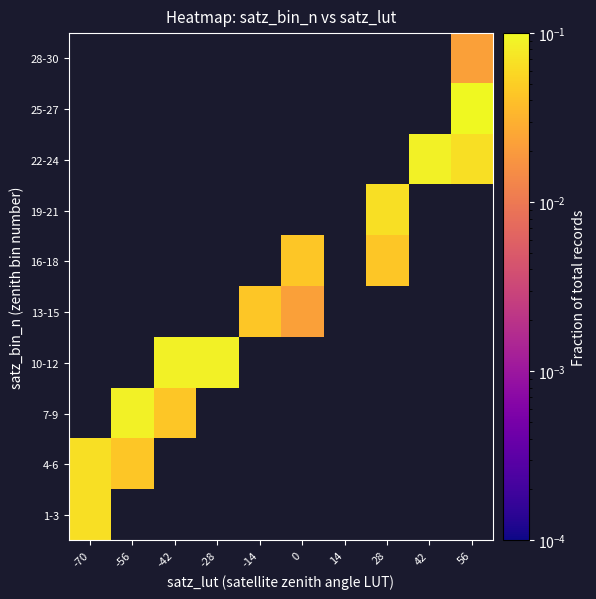

Is the value of 16-18 at -14 greater than the value of 19-21 at -42?

No